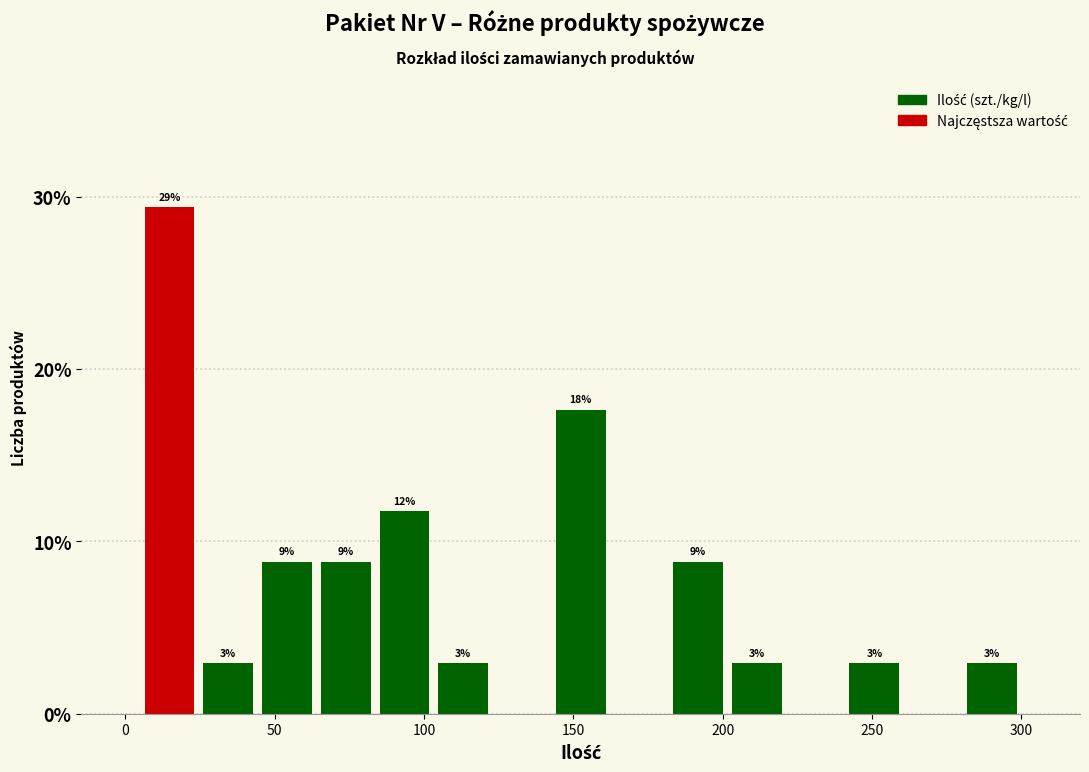

Read against the x-axis, roughly where is the centre of the tallest bar?

15